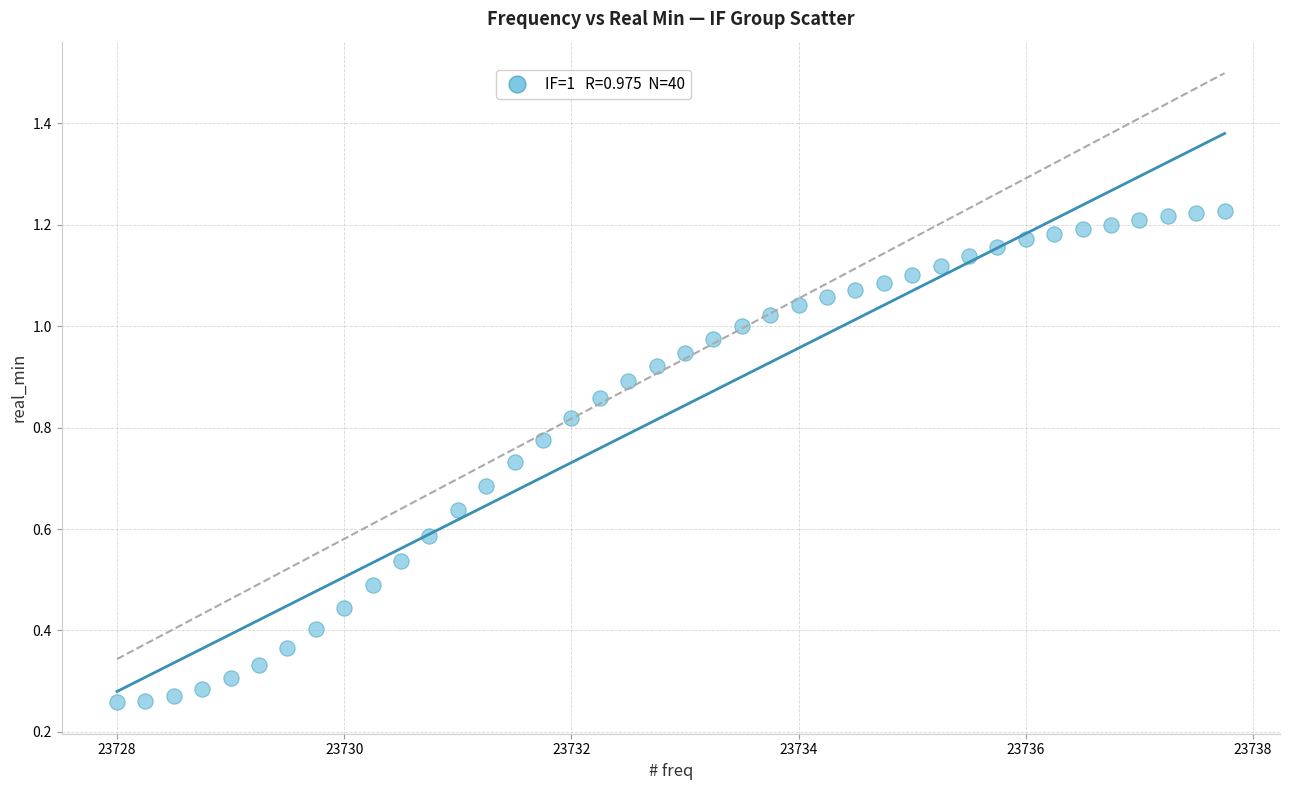

What is the range of X values (max minus min)?

9.8